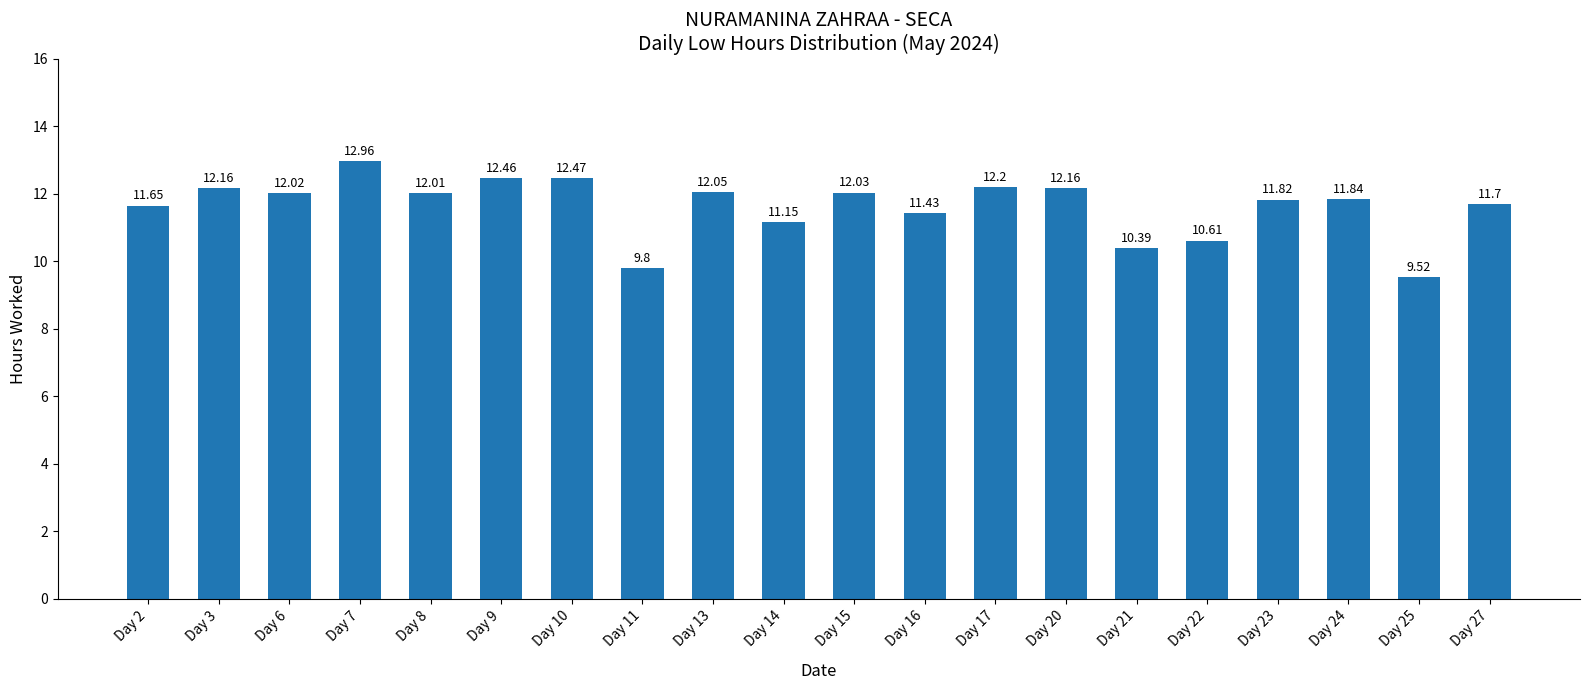

Where is the data nearest to the value 11?

Day 14